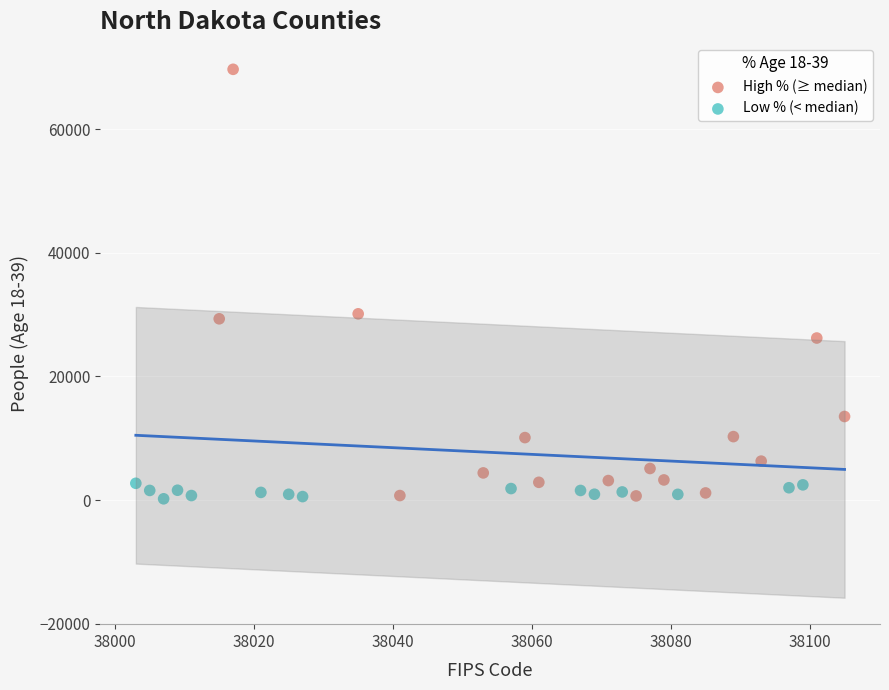

Which series reaches the maximum Y coordinate?

High % (≥ median)